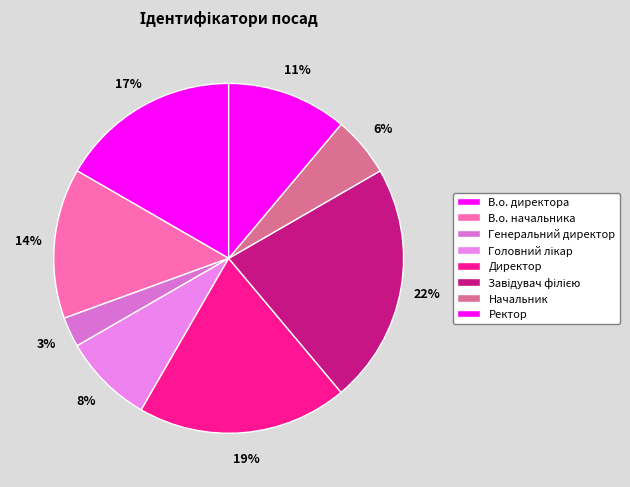

Rank the categories by value from highest to lowest.

Завідувач філією, Директор, В.о. директора, В.о. начальника, Ректор, Головний лікар, Начальник, Генеральний директор